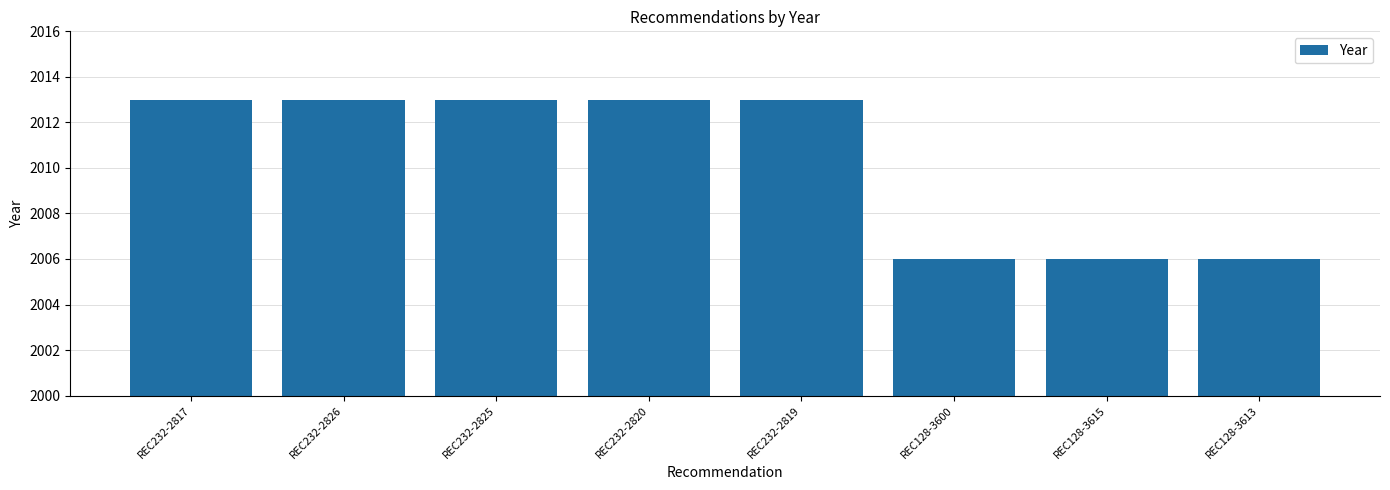

What is the label of the 7th bar from the left?

REC128-3615